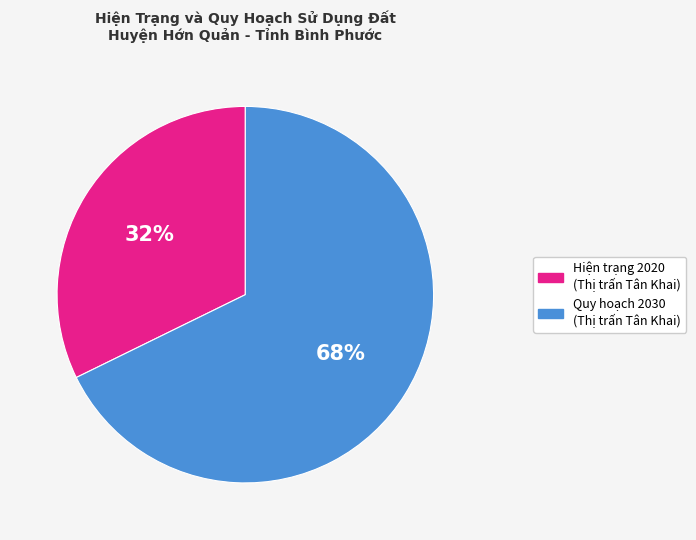

Which category accounts for the majority?

Quy hoạch 2030 (Thị trấn Tân Khai)